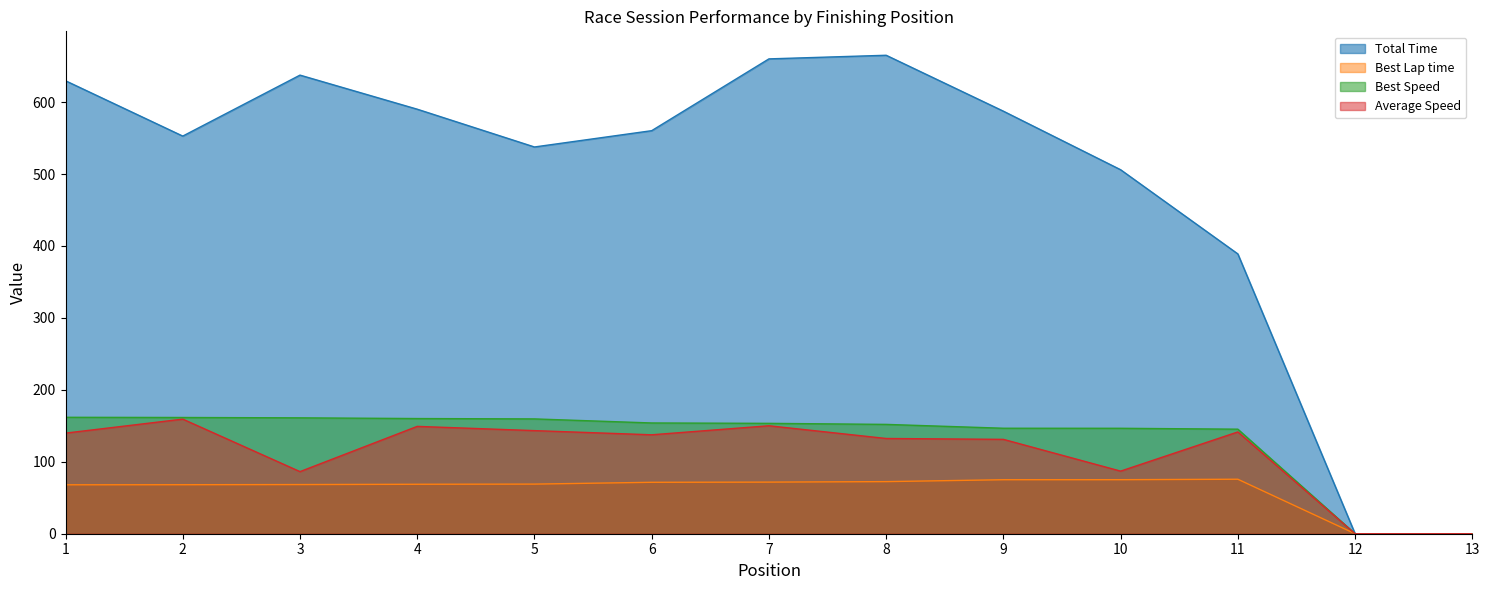

In Total Time, how many points are higher than both neighbors (excluding endpoints)?

2